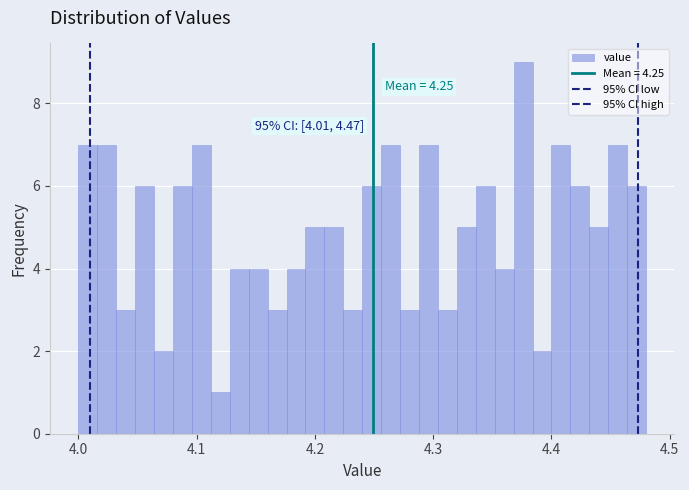

Around what value on the x-axis is the tallest bar? Give the approximate position of its centre, as read against the axis.

4.38